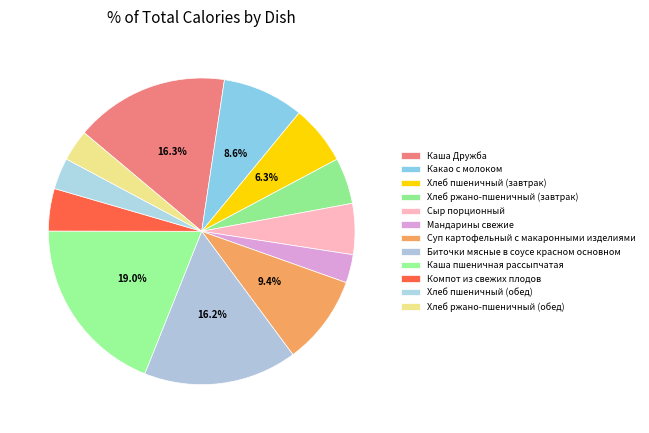

How many segments does this pie chart have?

12